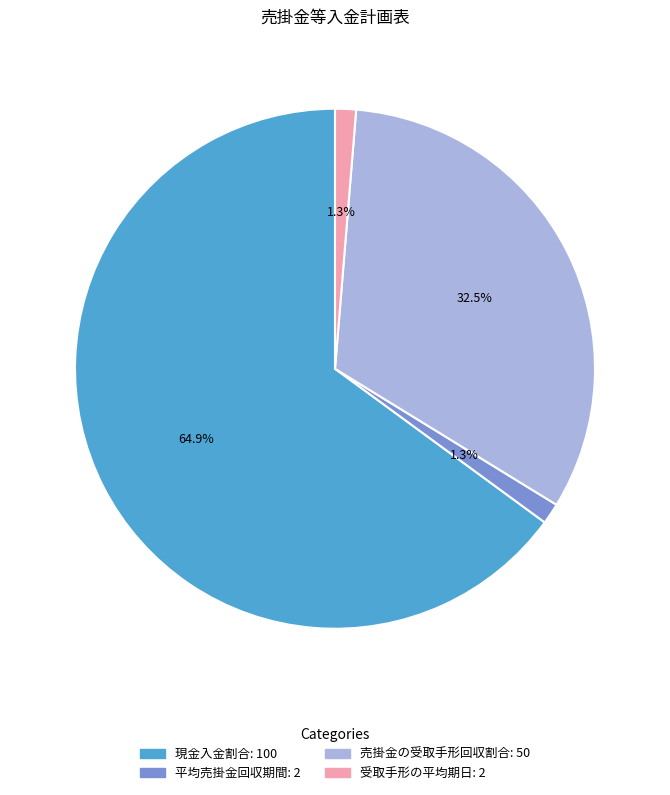

Is there a majority slice in this chart?

Yes